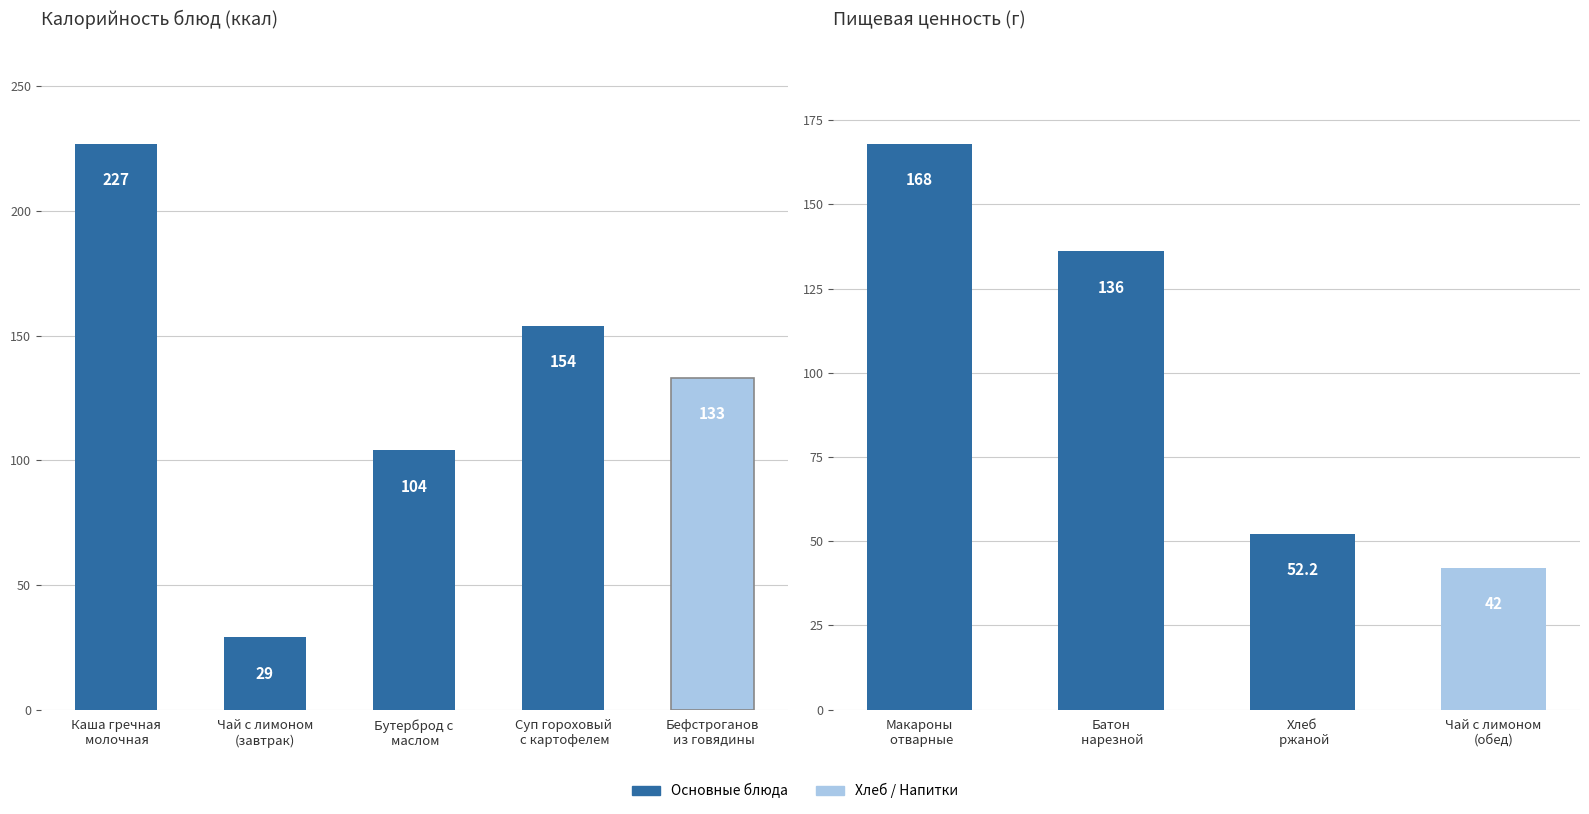

What is the sum of all values?

398.2